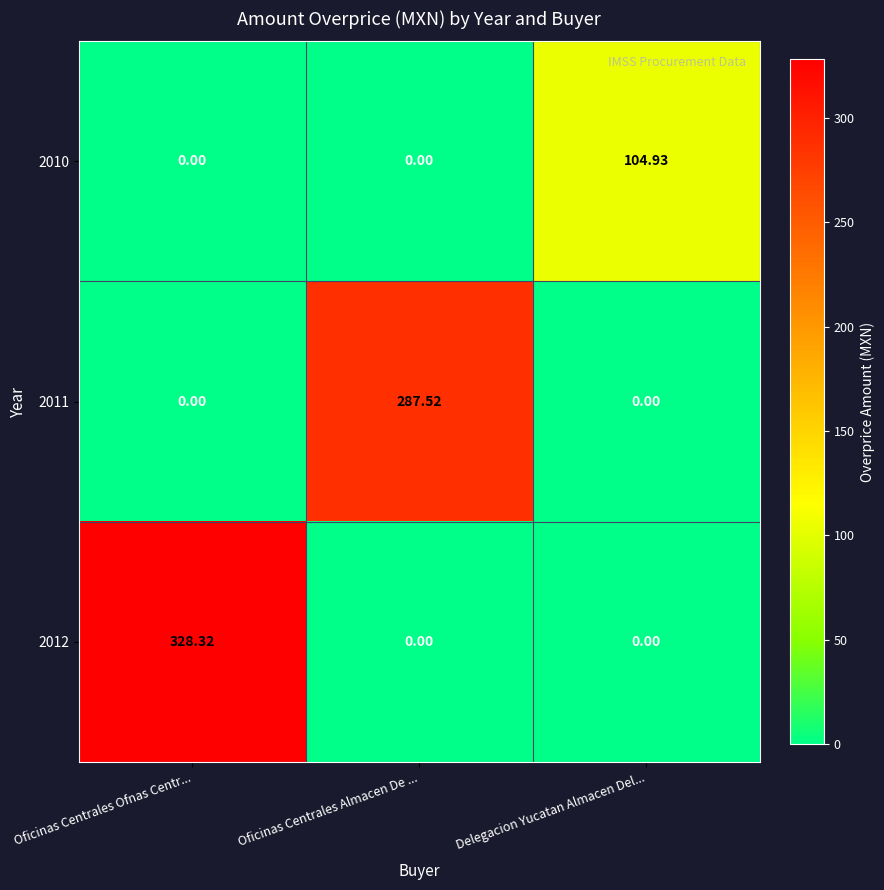

Is the value of 2011 at Oficinas Centrales Almacen De ... greater than the value of 2010 at Oficinas Centrales Almacen De ...?

Yes